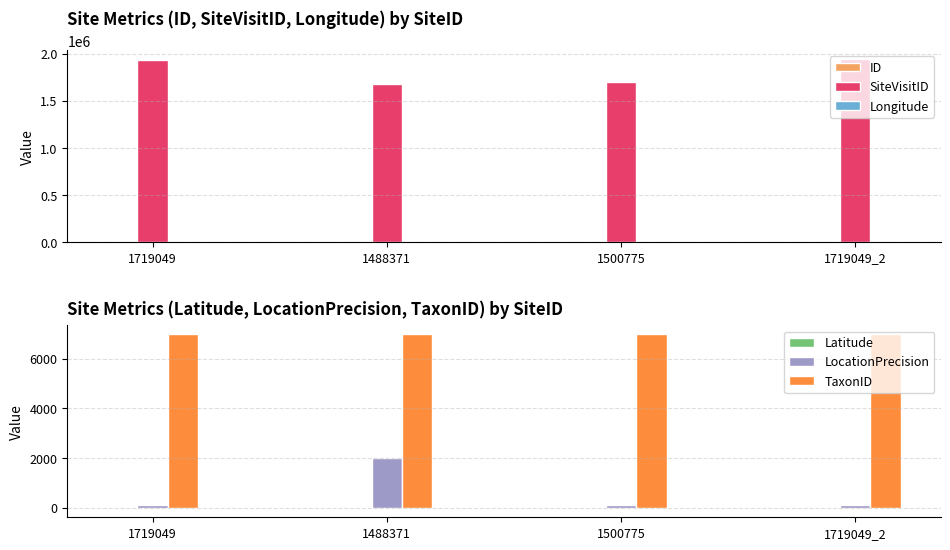

Rank the series by their maximum value, from highest to lowest.

SiteVisitID, TaxonID, LocationPrecision, Longitude, ID, Latitude